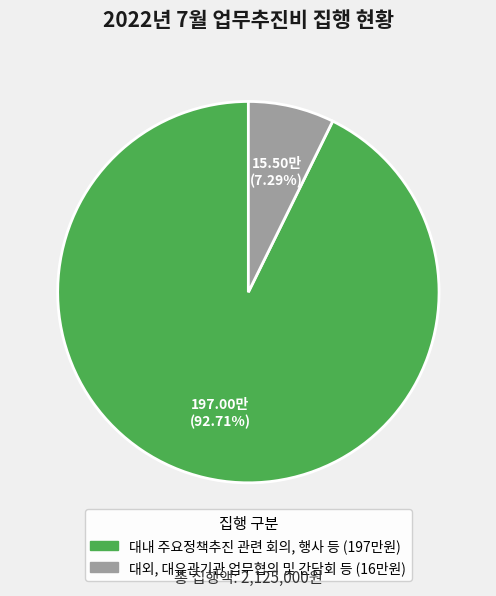

What percentage do 대외, 대유관기관 업무협의 및 간담회 등 and 대내 주요정책추진 관련 회의, 행사 등 together represent?

100.0%